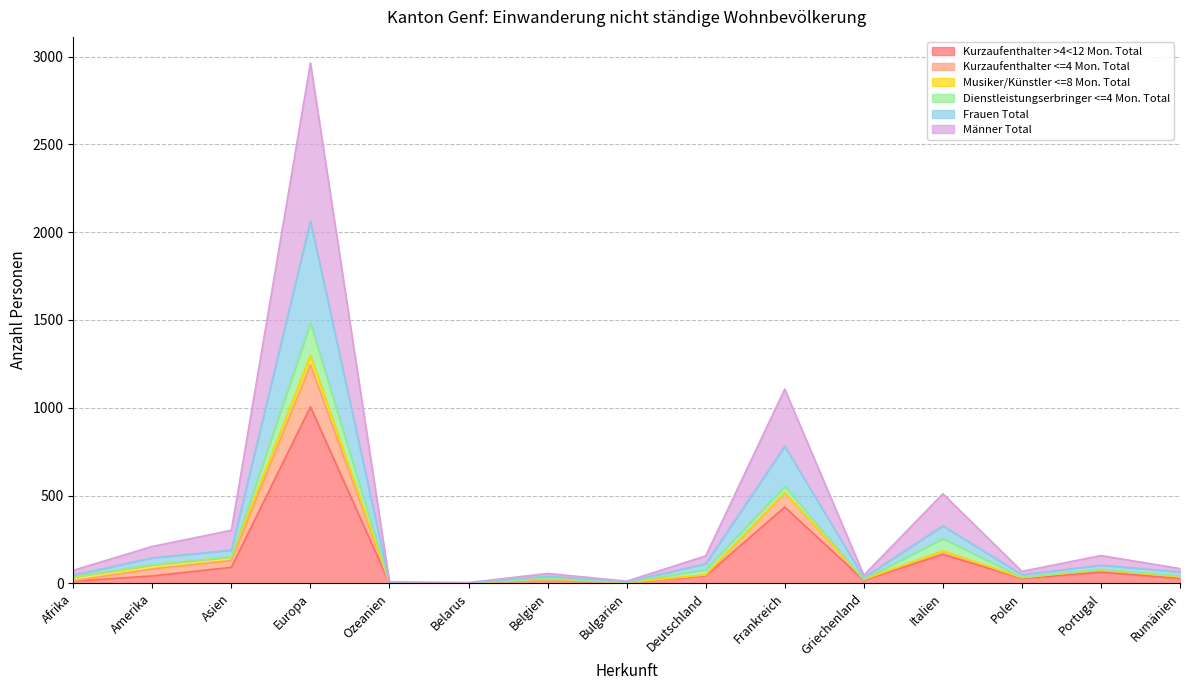

At which label does Kurzaufenthalter >4<12 Mon. Total reach its peak?

Europa